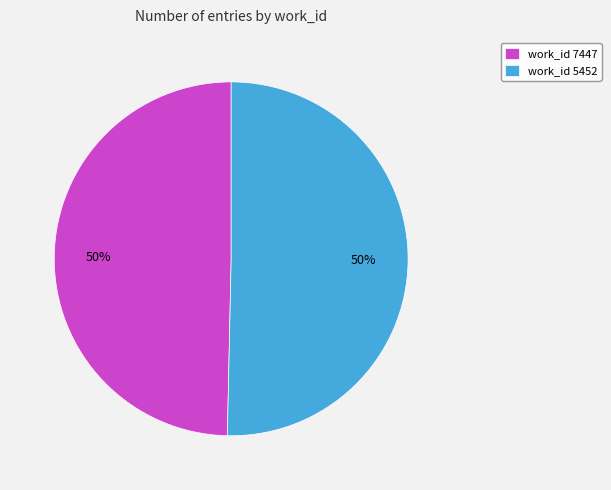

To the nearest percent, what is the average slice percentage?

50%